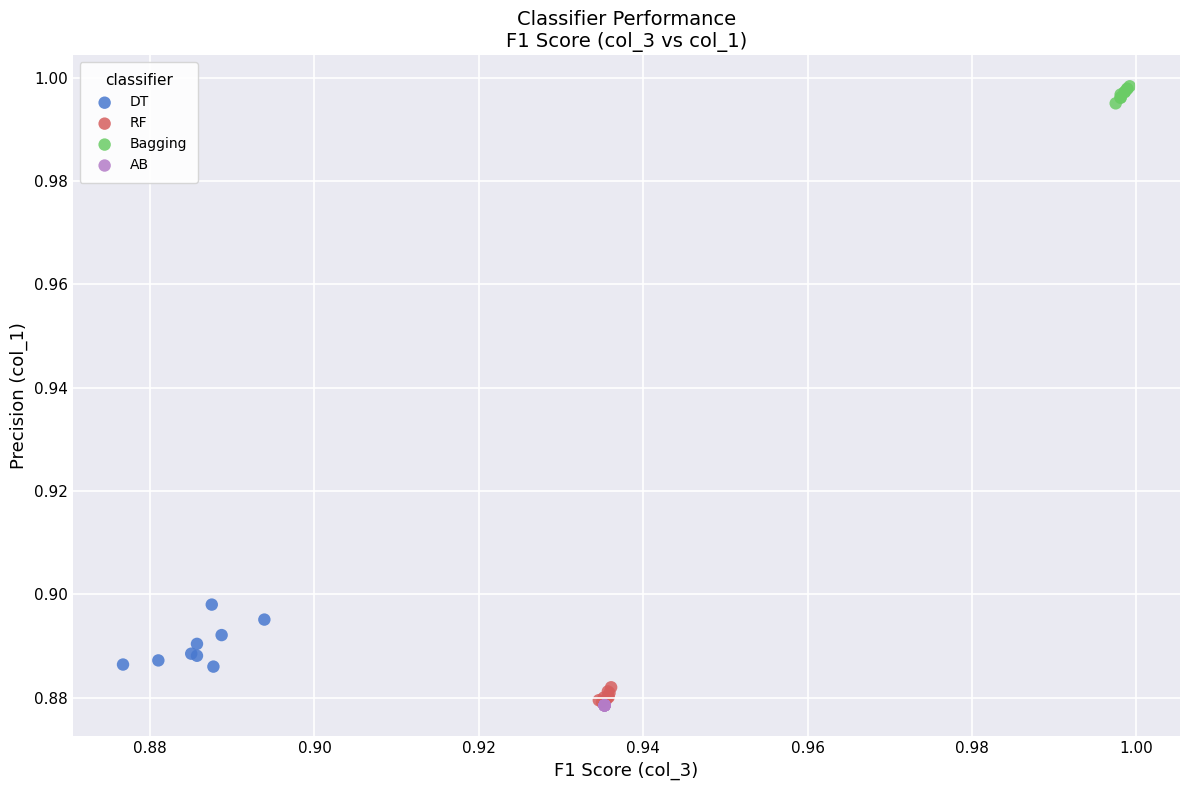

Which series reaches the maximum Y coordinate?

Bagging